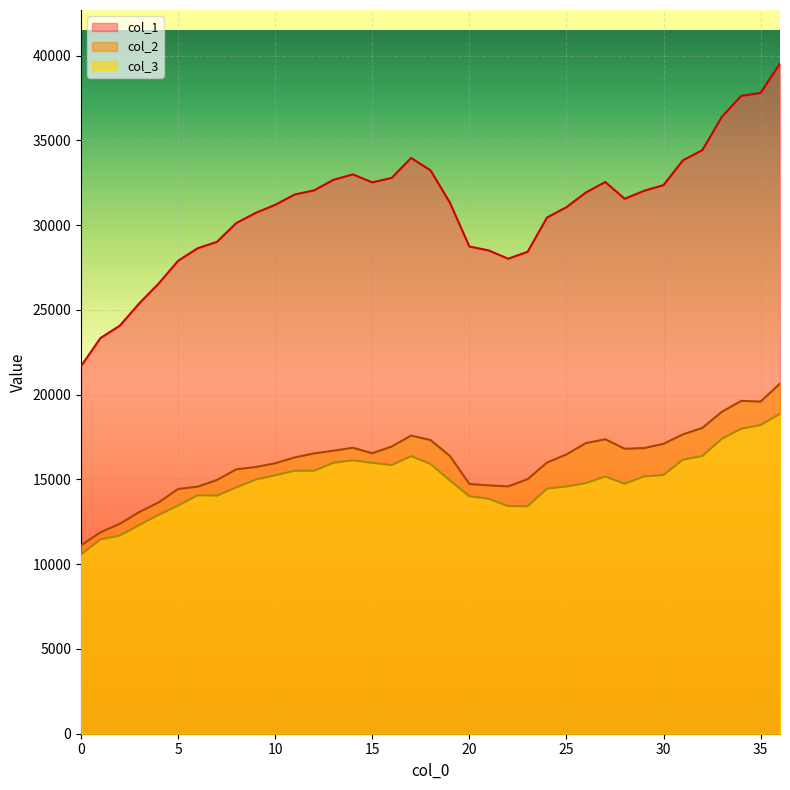

What is the difference between the col_1 values at 31 and 30?

1462